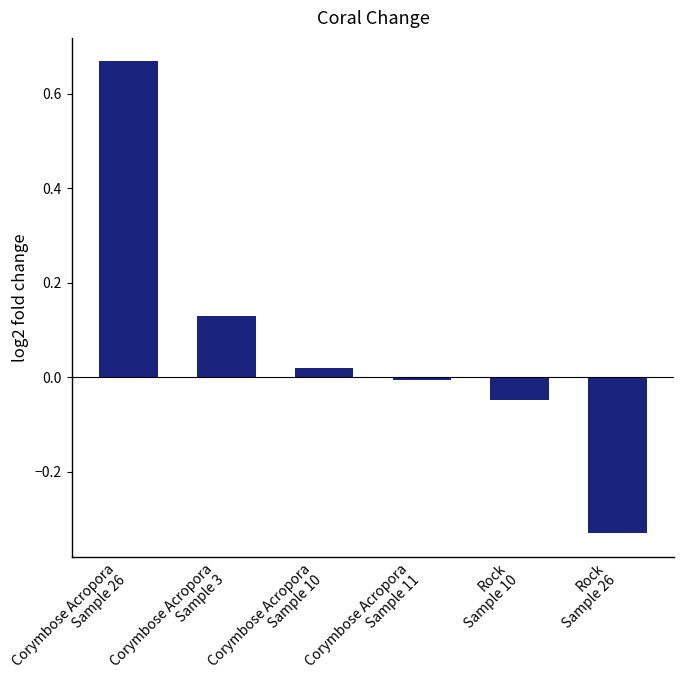

What is the difference between the maximum and minimum values?

1.0